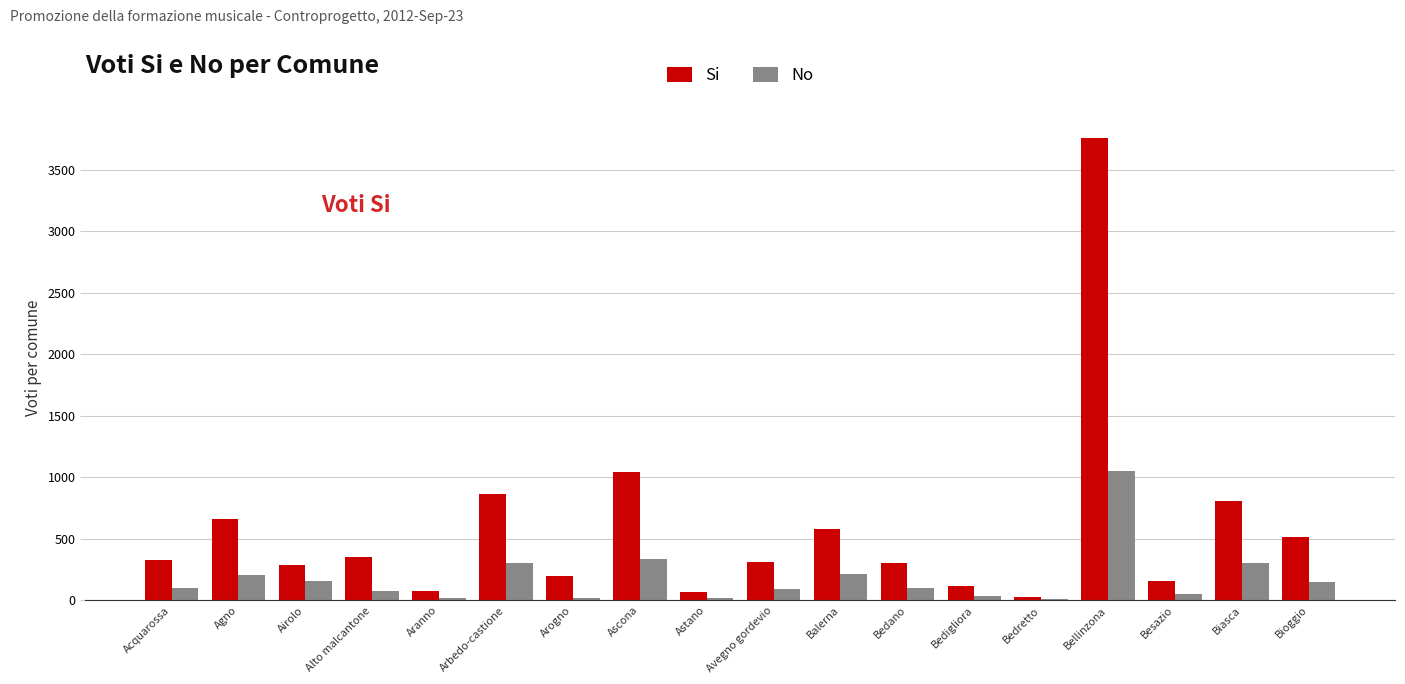

Which series has the widest spread of values?

Si